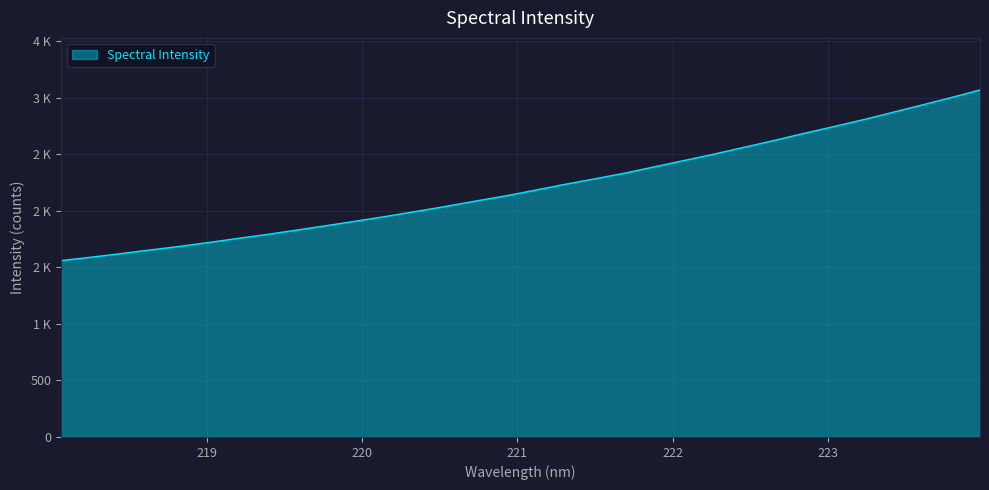

List the labels in order of value, largest first.

223.9802, 223.7895, 223.5987, 223.408, 223.2172, 223.0264, 222.8355, 222.6447, 222.4538, 222.263, 222.0721, 221.8812, 221.6902, 221.4993, 221.3083, 221.1174, 220.9264, 220.7354, 220.5444, 220.3533, 220.1623, 219.9712, 219.7801, 219.589, 219.3979, 219.2067, 219.0156, 218.8244, 218.6332, 218.442, 218.2508, 218.0596